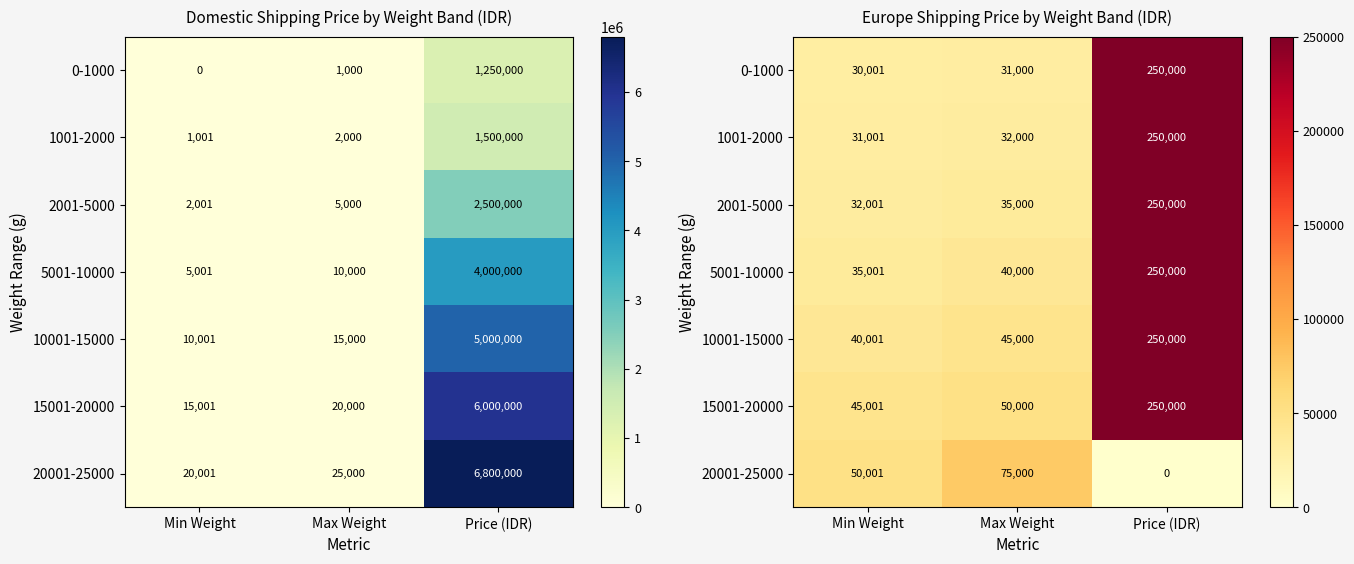

Is the value of 10001-15000 at Price (IDR) greater than the value of 0-1000 at Min Weight?

Yes